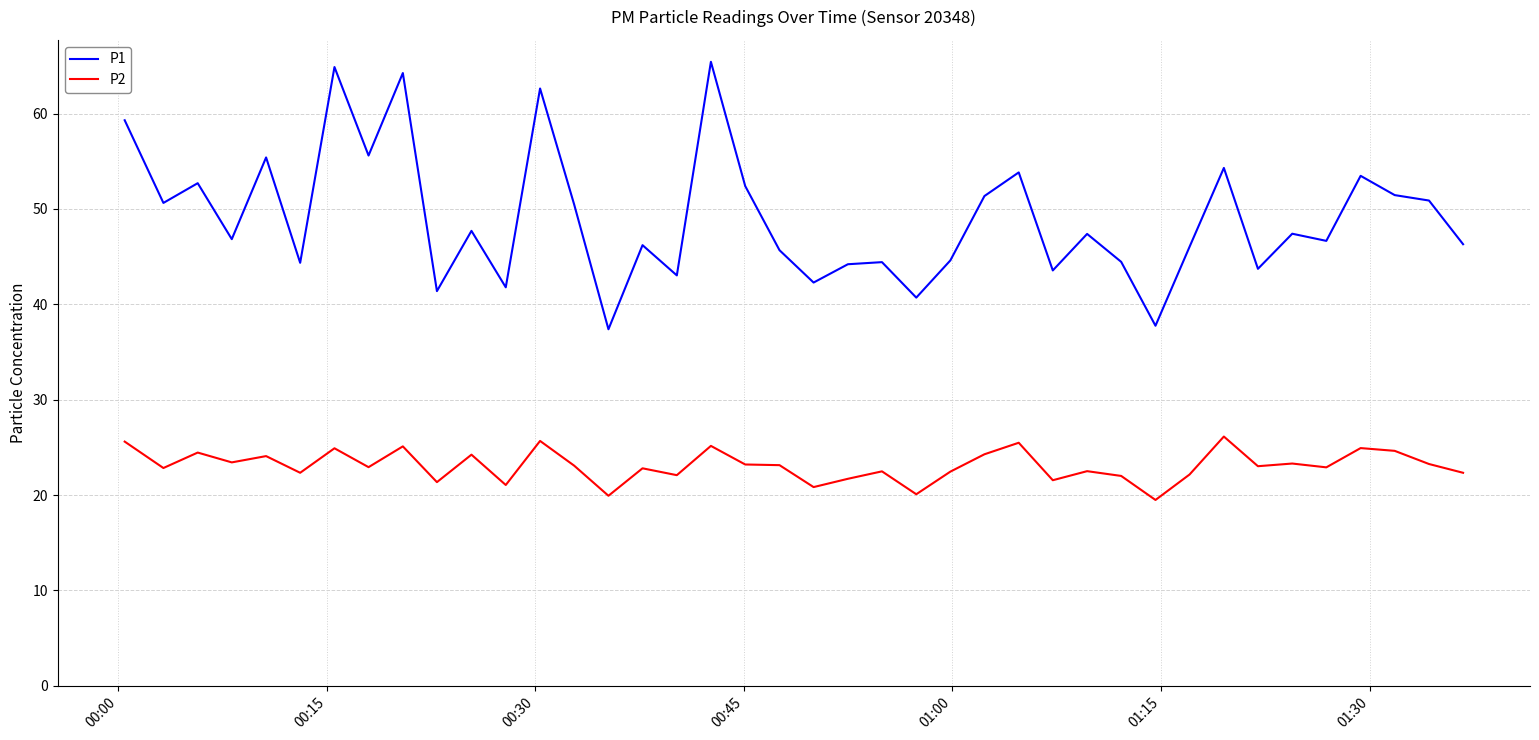

What are all the series names shown in the legend?

P1, P2